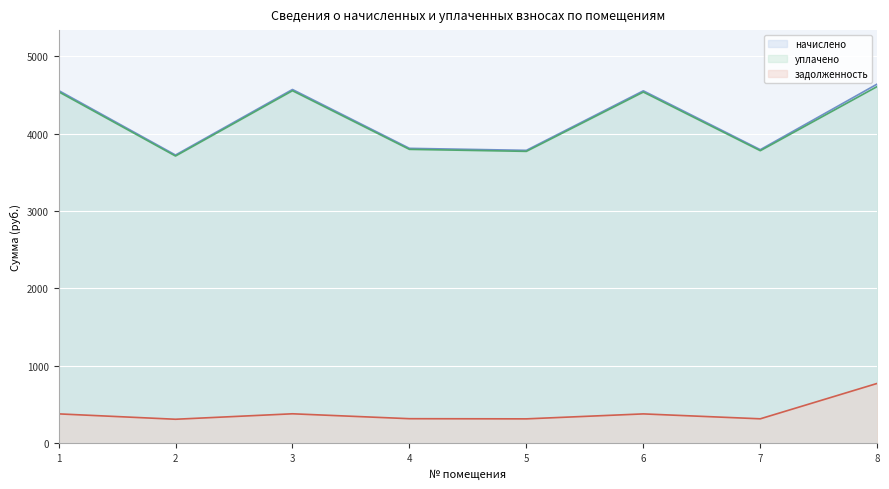

How many values in the начислено series are below 4553?

4